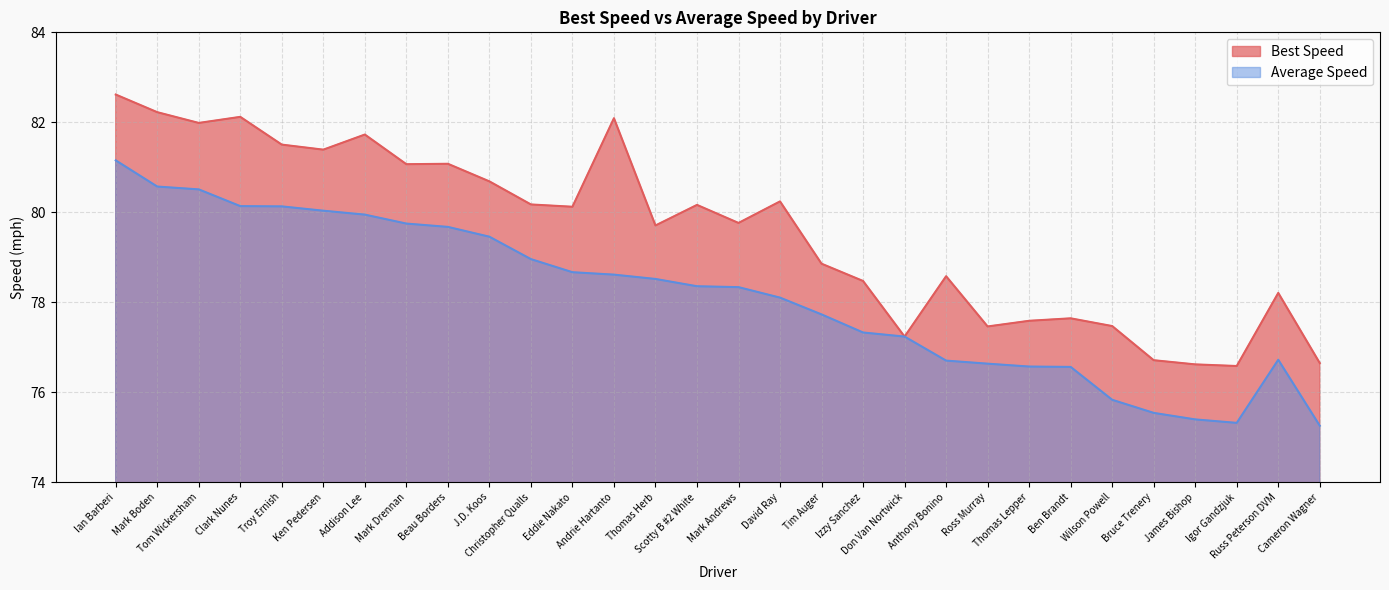

Is it true that Average Speed equals 21.0 at James Bishop?

False